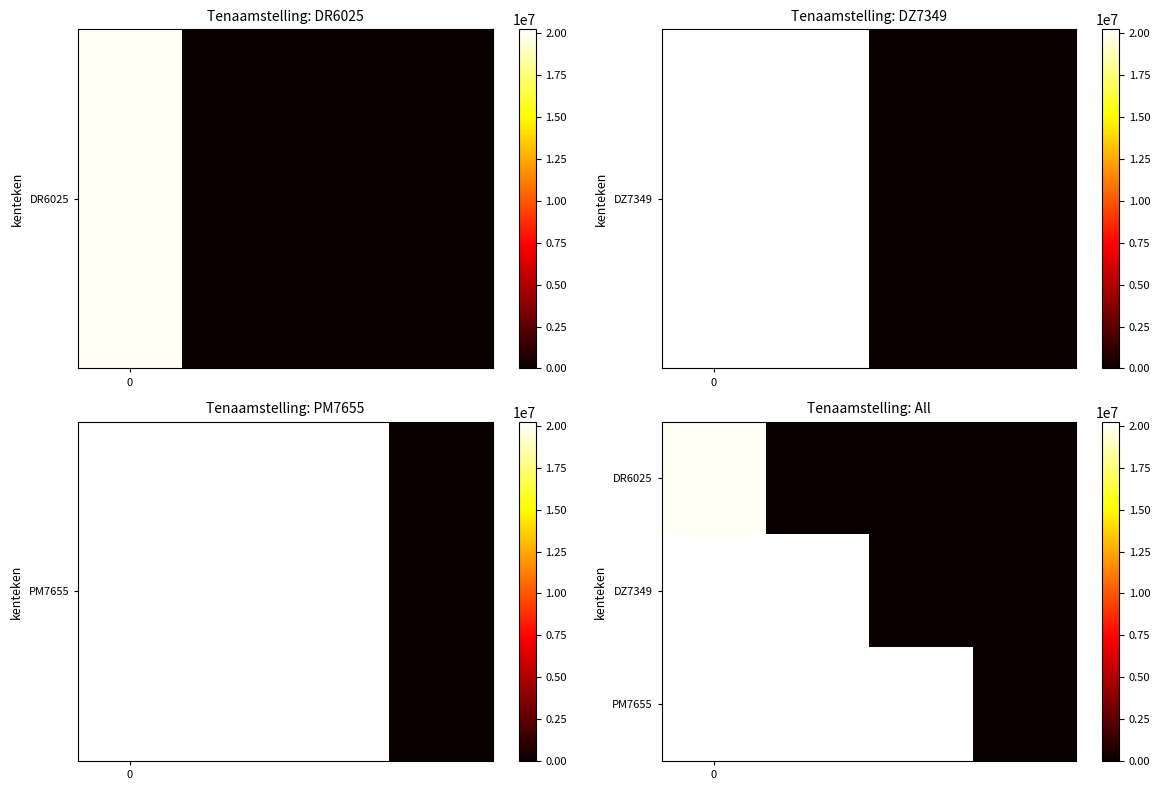

Reading right to left, transcribe all the data shown in this chart.

DR6025: 0	0	0	19971230
DZ7349: 0	0	20190314	20200619
PM7655: 0	20240419	20240419	20240419